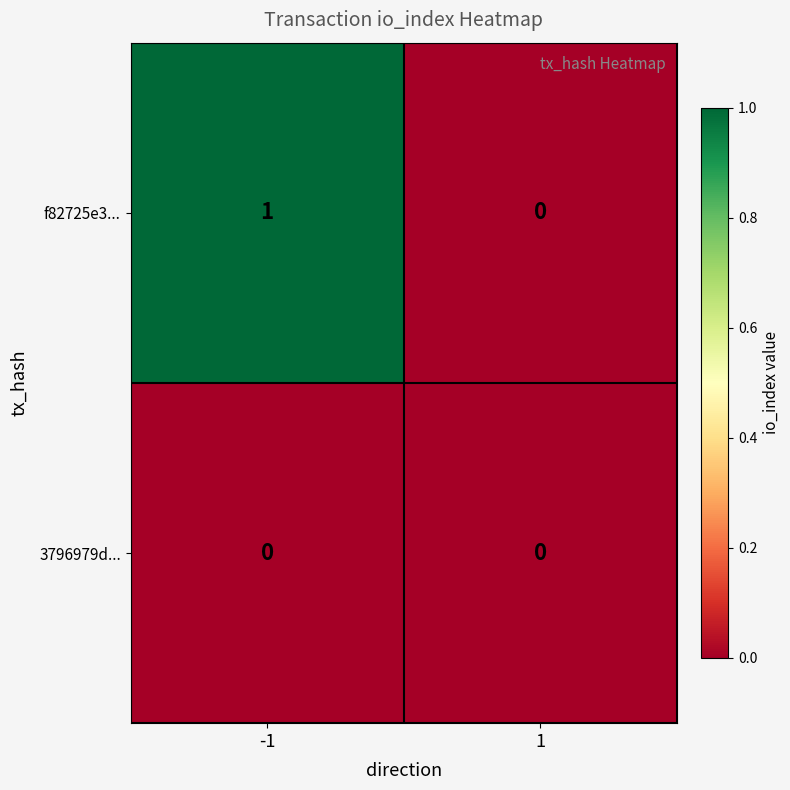

Rank the series by their maximum value, from lowest to highest.

3796979d..., f82725e3...